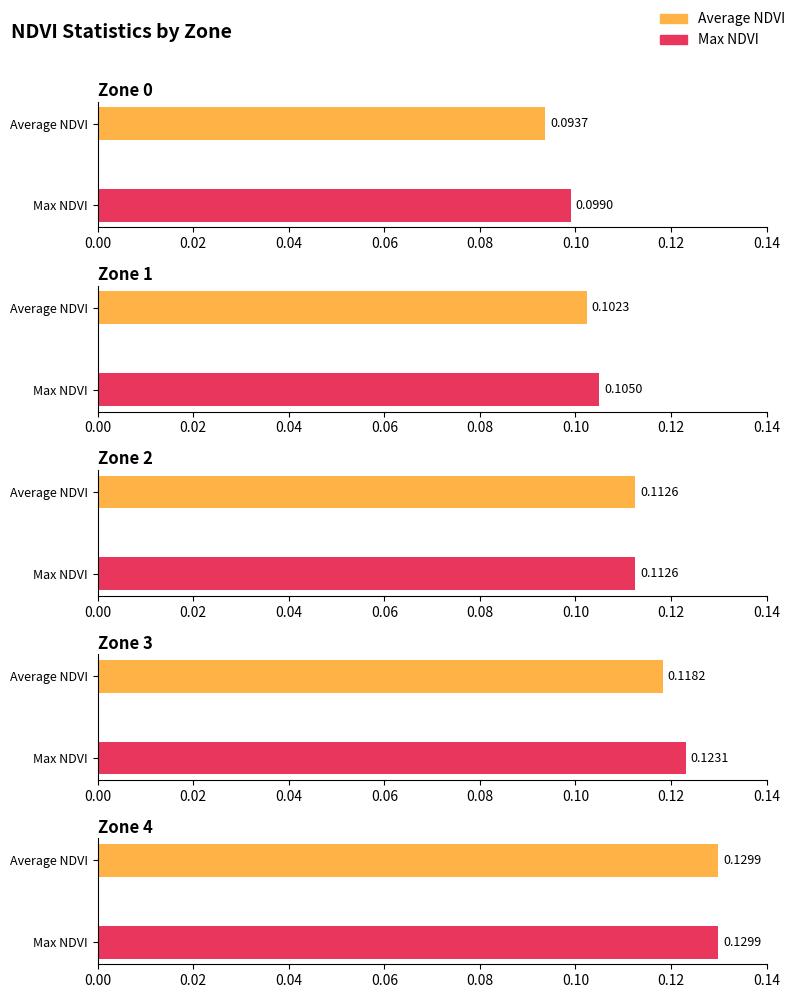

What is the highest value of the Max NDVI series?

0.1